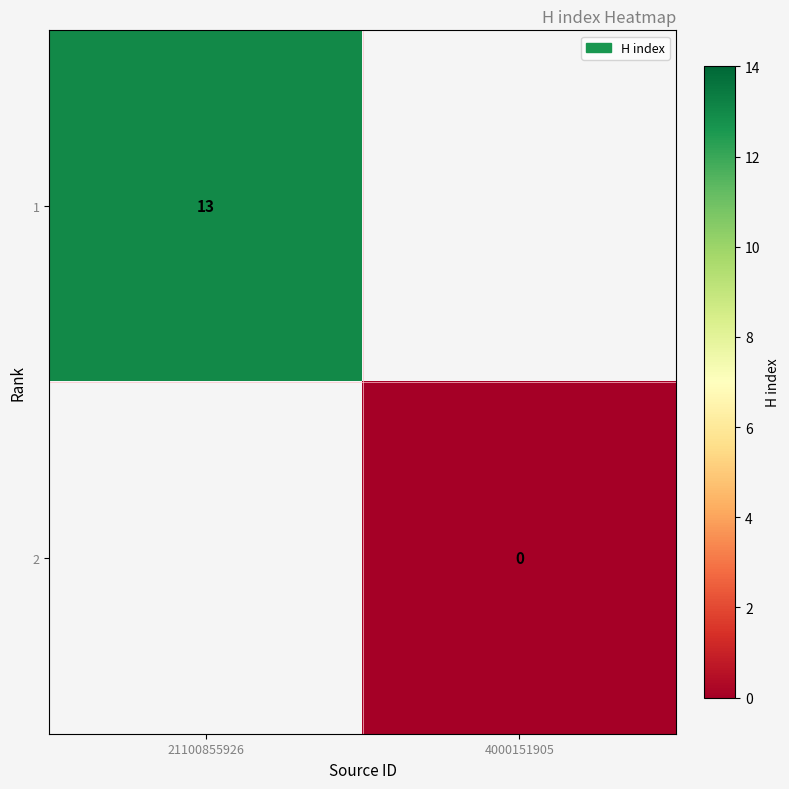

Is the value of 2 at 4000151905 greater than the value of 1 at 21100855926?

No